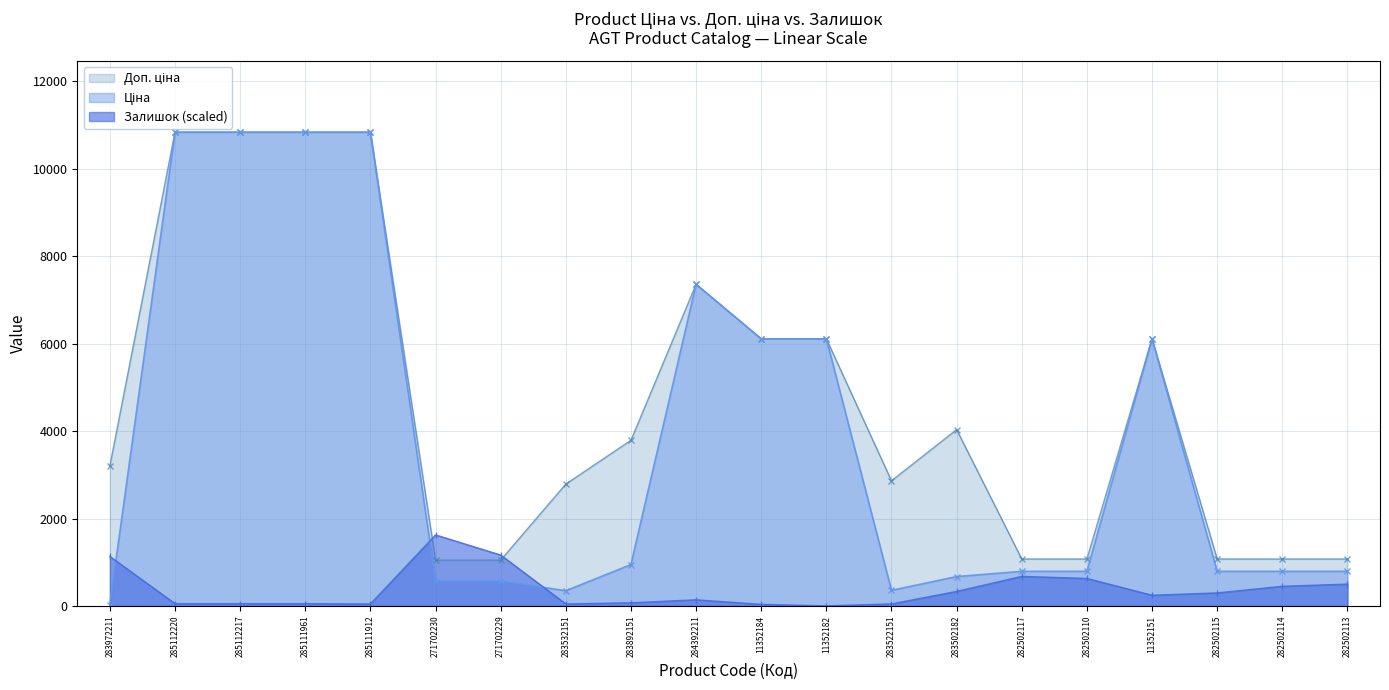

How many intersections are there between Залишок and Ціна?

3